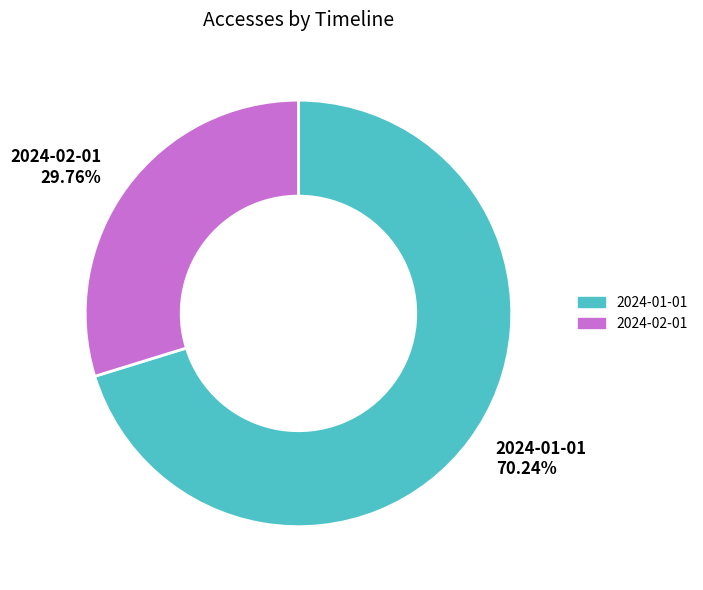

Which slice is the smallest?

2024-02-01